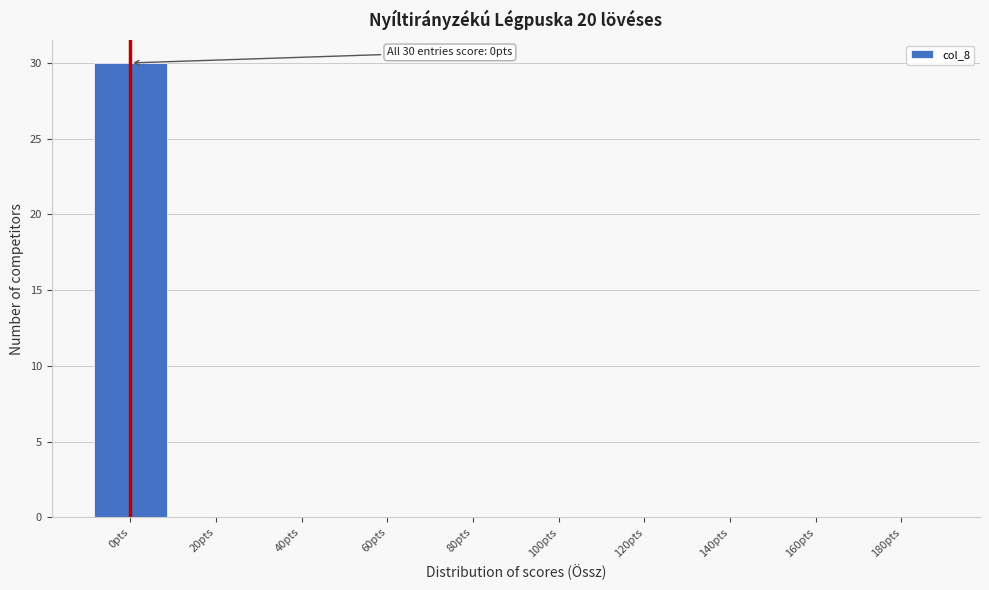

Reading left to right, list all the values displayed in this chart.

0pts=30	20pts=0	40pts=0	60pts=0	80pts=0	100pts=0	120pts=0	140pts=0	160pts=0	180pts=0